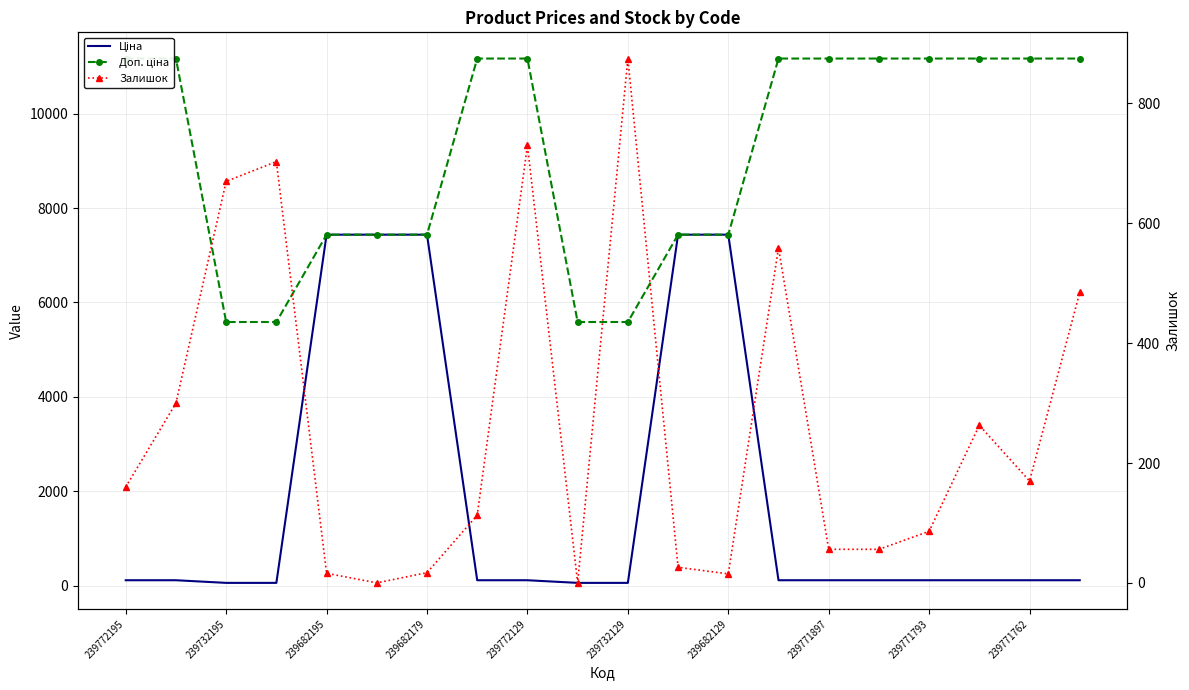

At which label does Ціна first exceed 111?

239772195